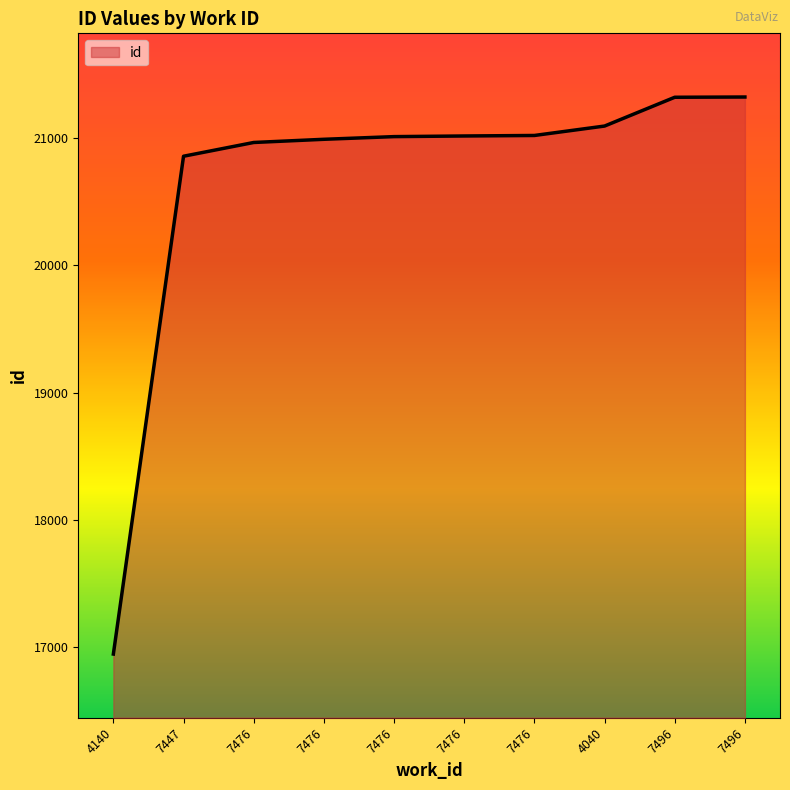

The value at 7476 is 21020. True or false?

True